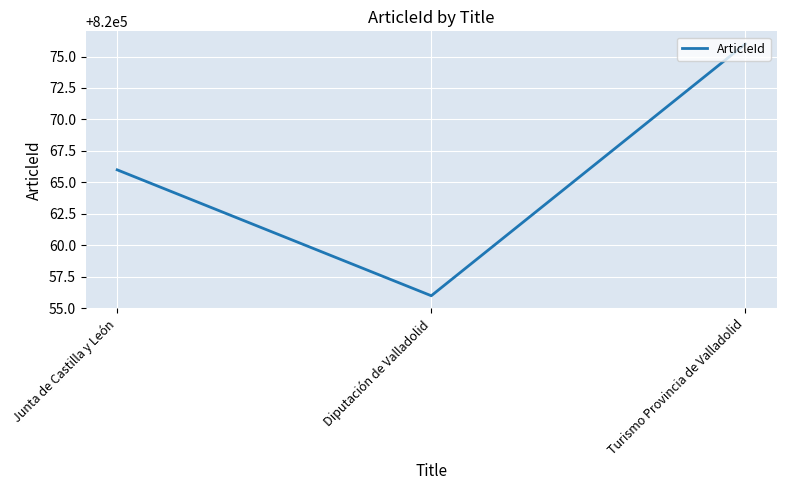

What is the approximate value at Turismo Provincia de Valladolid, to the nearest 10?

820080